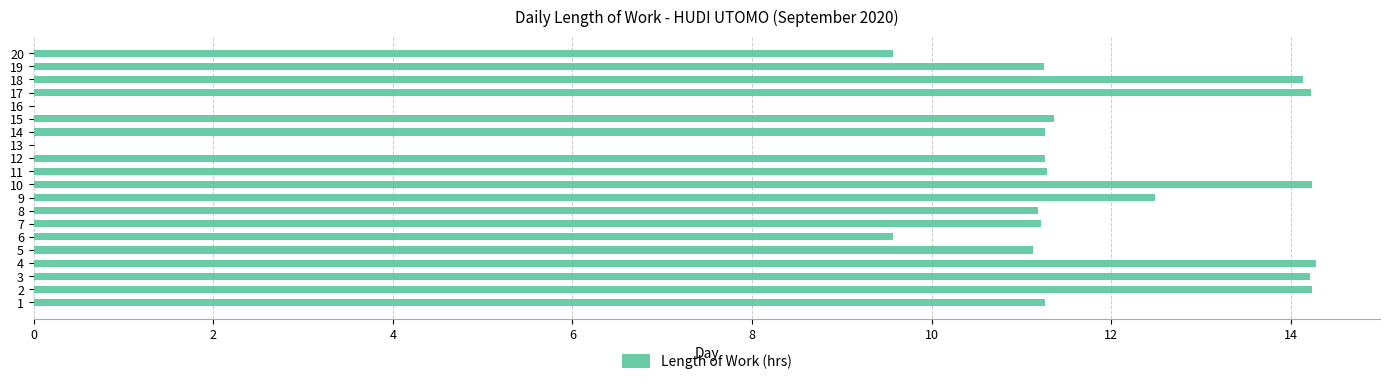

Approximately how many times larger is the value at 1 compared to 6?

1.2